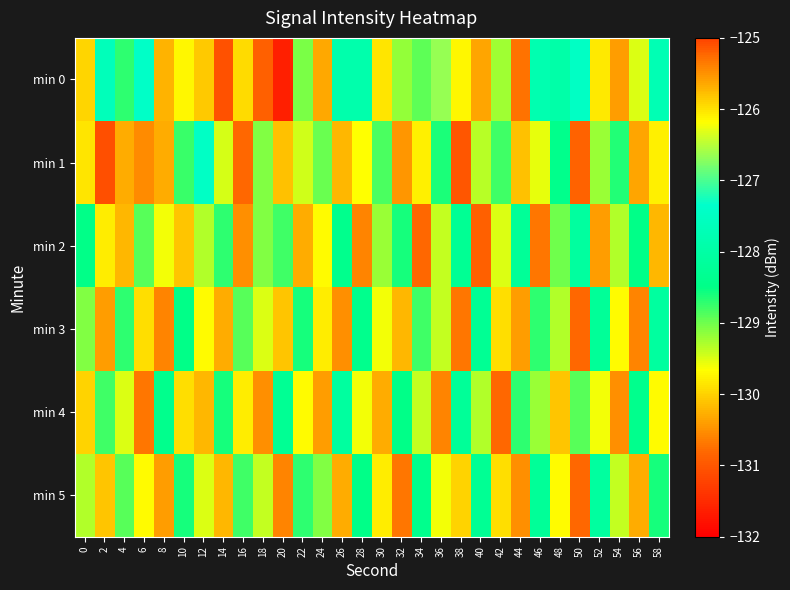

Reading right to left, transcribe all the data shown in this chart.

min 0: 58=-127.8	56=-129.5	54=-130.4	52=-129.8	50=-127.5	48=-127.9	46=-127.8	44=-130.7	42=-129.2	40=-130.4	38=-129.7	36=-126.7	34=-128.9	32=-129.2	30=-129.8	28=-127.9	26=-127.9	24=-130.3	22=-129.1	20=-131.6	18=-130.9	16=-129.9	14=-131.0	12=-130.1	10=-129.7	8=-130.2	6=-127.4	4=-128.7	2=-127.6	0=-125.9
min 1: 58=-129.8	56=-130.3	54=-128.7	52=-129.2	50=-130.9	48=-128.4	46=-129.6	44=-130.1	42=-128.8	40=-129.3	38=-131.0	36=-128.6	34=-129.8	32=-130.4	30=-128.8	28=-129.7	26=-130.2	24=-129.0	22=-129.4	20=-130.1	18=-129.1	16=-130.8	14=-129.5	12=-127.4	10=-128.8	8=-130.3	6=-130.5	4=-130.3	2=-131.1	0=-129.9
min 2: 58=-130.2	56=-128.5	54=-129.3	52=-130.4	50=-128.1	48=-129.0	46=-130.7	44=-128.2	42=-129.5	40=-130.9	38=-128.3	36=-129.4	34=-130.8	32=-128.6	30=-129.2	28=-130.6	26=-128.4	24=-129.7	22=-130.3	20=-128.8	18=-129.1	16=-130.5	14=-128.7	12=-129.3	10=-130.1	8=-129.6	6=-128.9	4=-130.2	2=-129.8	0=-128.5
min 3: 58=-128.1	56=-130.6	54=-129.7	52=-128.2	50=-130.8	48=-129.3	46=-128.7	44=-130.4	42=-129.9	40=-128.3	38=-130.7	36=-129.4	34=-128.8	32=-130.2	30=-129.6	28=-128.4	26=-130.5	24=-129.8	22=-128.6	20=-130.1	18=-129.5	16=-128.9	14=-130.3	12=-129.7	10=-128.5	8=-130.6	6=-129.9	4=-128.7	2=-130.4	0=-129.1
min 4: 58=-129.7	56=-128.4	54=-130.5	52=-129.6	50=-128.9	48=-130.1	46=-129.2	44=-128.7	42=-130.8	40=-129.3	38=-128.2	36=-130.6	34=-129.4	32=-128.5	30=-130.3	28=-129.6	26=-128.1	24=-130.4	22=-129.7	20=-128.3	18=-130.5	16=-129.8	14=-128.6	12=-130.2	10=-129.9	8=-128.4	6=-130.7	4=-129.5	2=-128.8	0=-130.0
min 5: 58=-128.6	56=-130.3	54=-129.4	52=-128.1	50=-130.8	48=-129.7	46=-128.2	44=-130.5	42=-129.9	40=-128.3	38=-130.0	36=-129.6	34=-128.4	32=-130.7	30=-129.8	28=-128.5	26=-130.3	24=-129.1	22=-128.7	20=-130.6	18=-129.4	16=-128.8	14=-130.2	12=-129.5	10=-128.6	8=-130.4	6=-129.7	4=-128.9	2=-130.1	0=-129.3